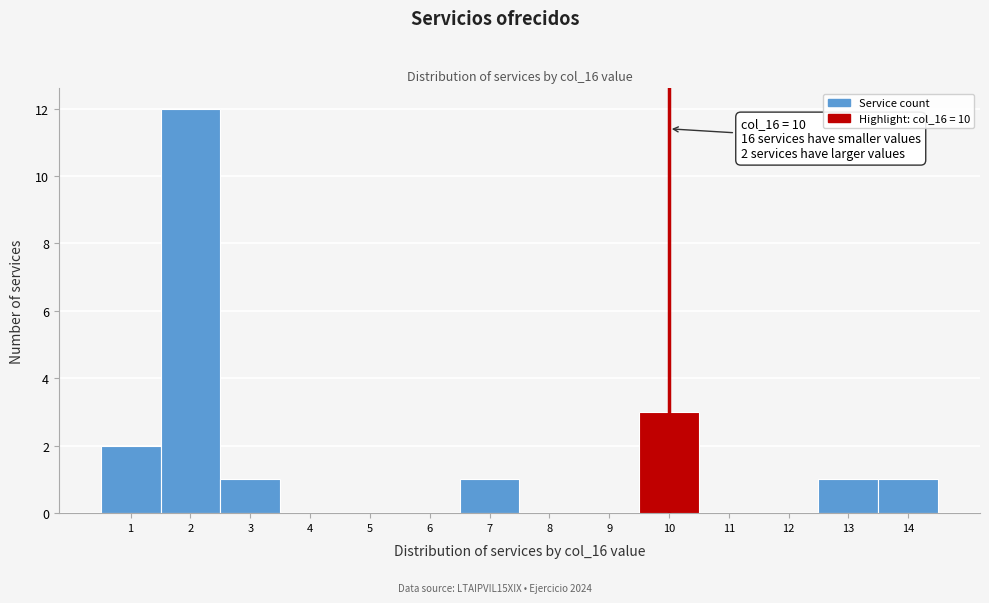

Over which range of the x-axis is the bar tallest?

1.5 to 2.5